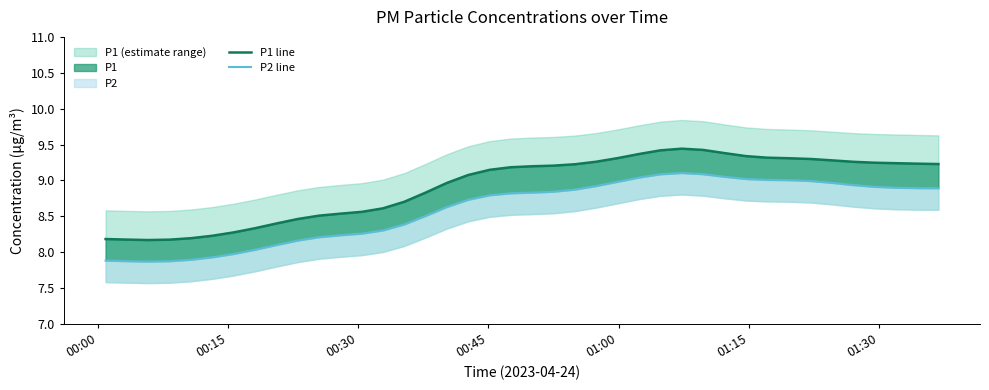

True or false: P2 line has a value of 13.1 at 37.

False